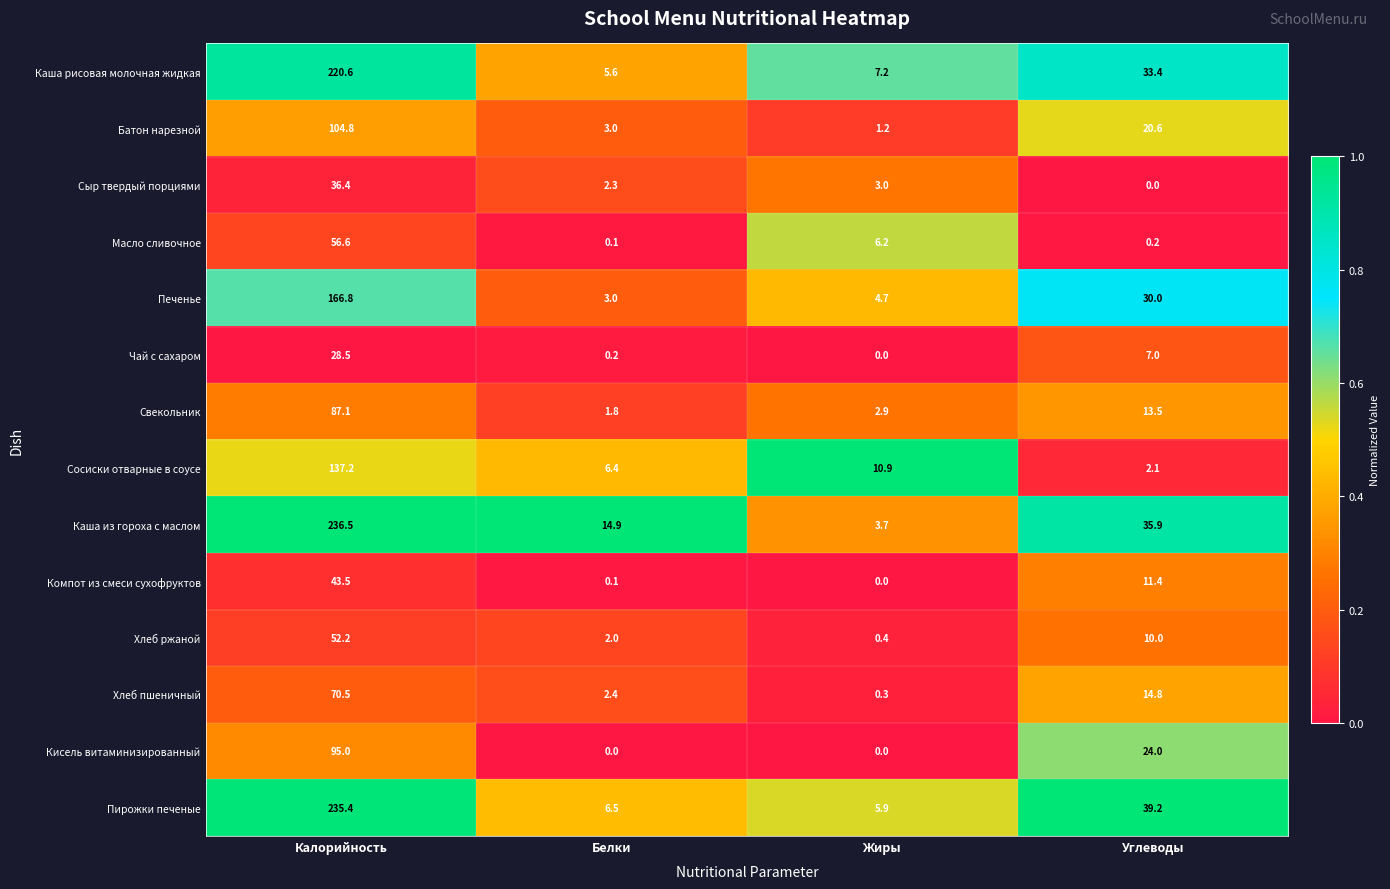

At which category does the chart reach its peak across all series?

Калорийность